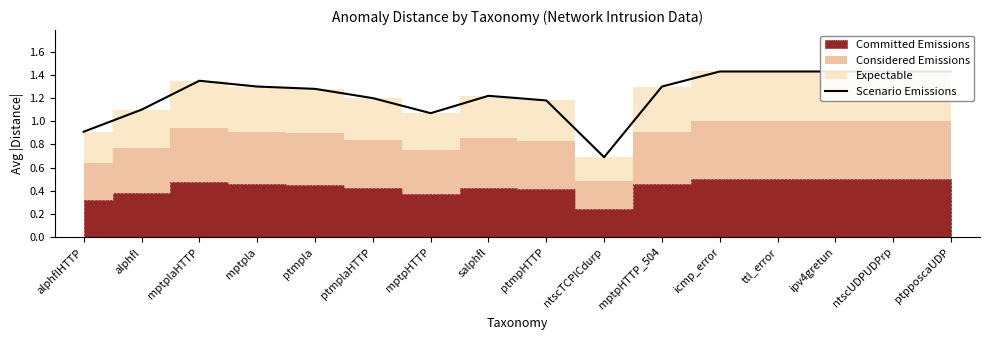

Rank the categories by value from highest to lowest.

icmp_error, ttl_error, ipv4gretun, ntscUDPUDPrp, ptpposcaUDP, mptplaHTTP, mptpla, mptpHTTP_504, ptmpla, salphfl, ptmplaHTTP, ptmpHTTP, alphfl, mptpHTTP, alphflHTTP, ntscTCPICdurp